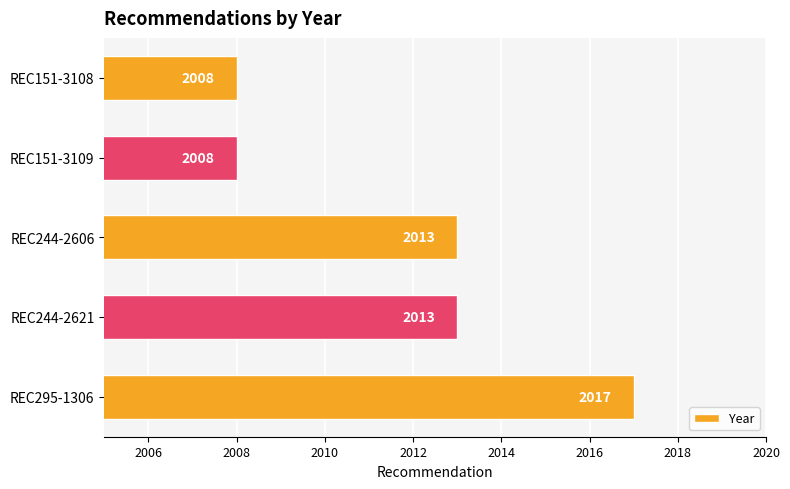

What is the change in value from REC244-2606 to REC151-3109?

-5